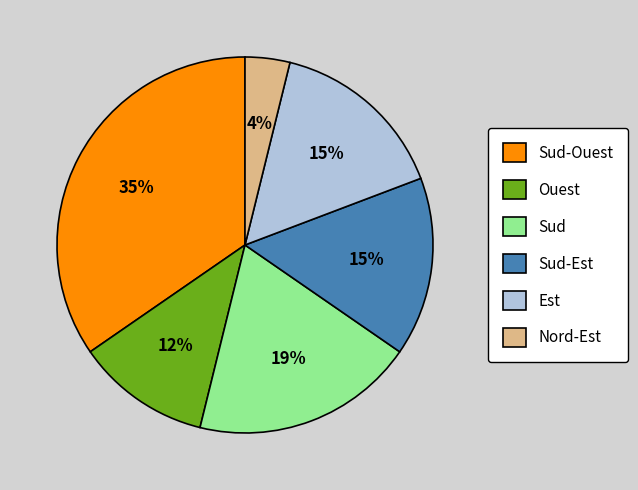

Between Ouest and Sud-Ouest, which is larger?

Sud-Ouest